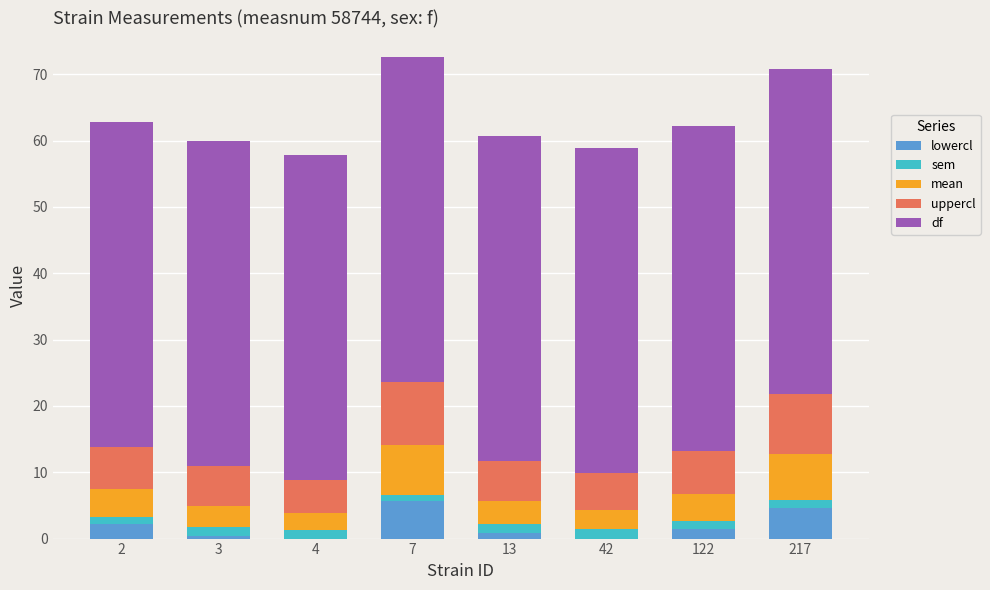

What is the highest value of the lowercl series?

5.7